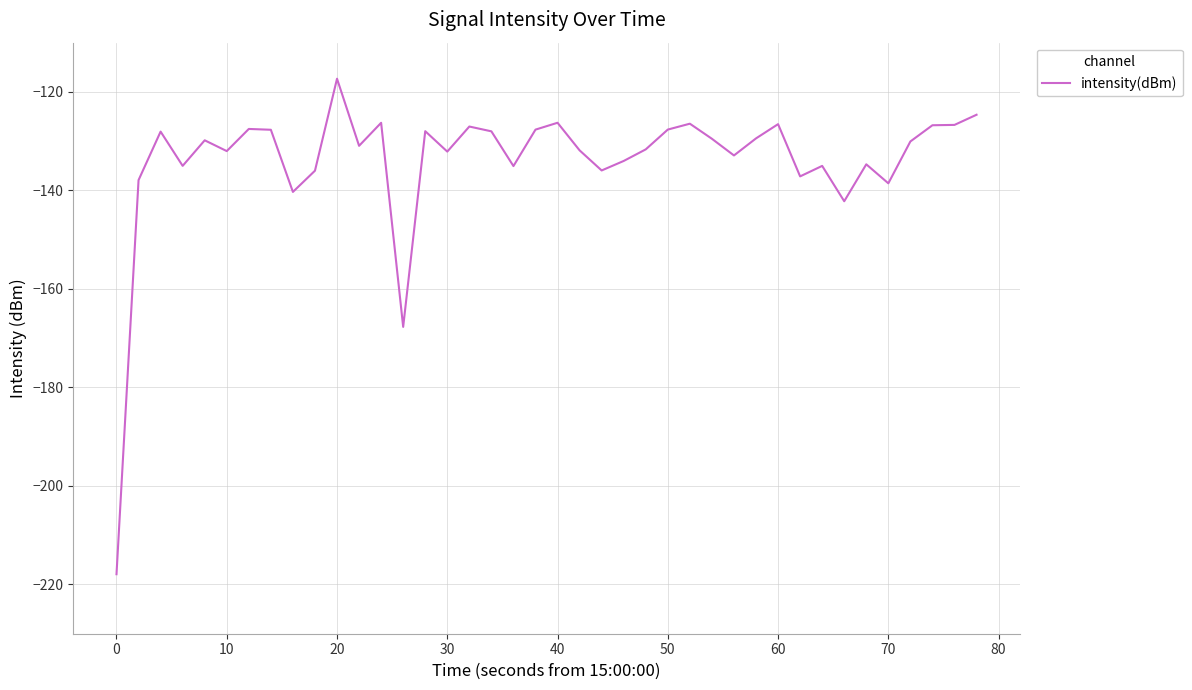

Is this an area chart (filled region under the line)?

No